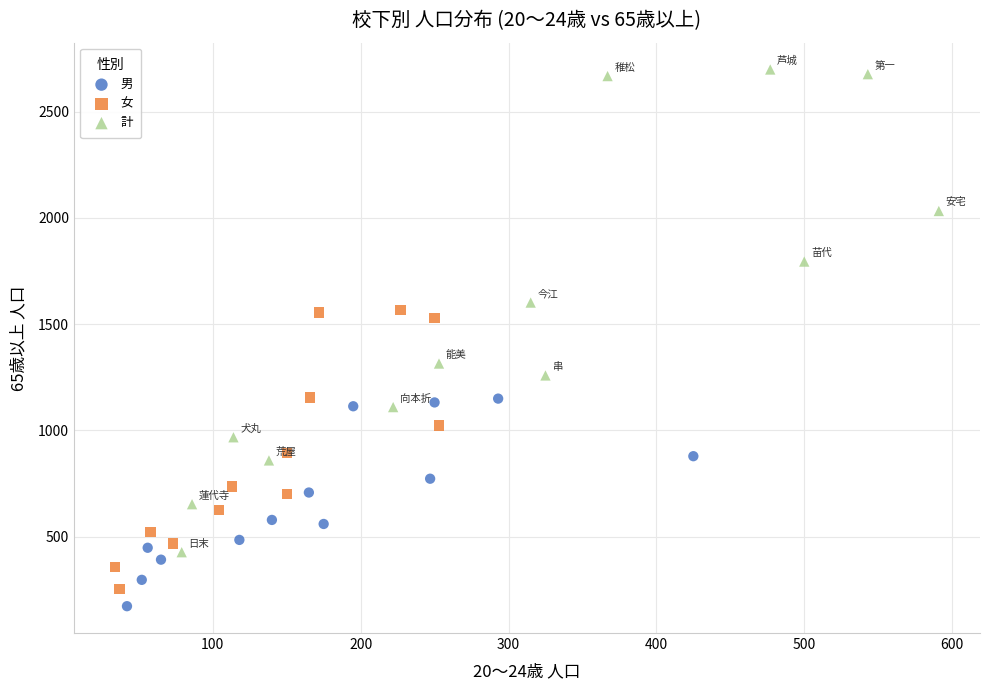

What are all the series names shown in the legend?

男, 女, 計